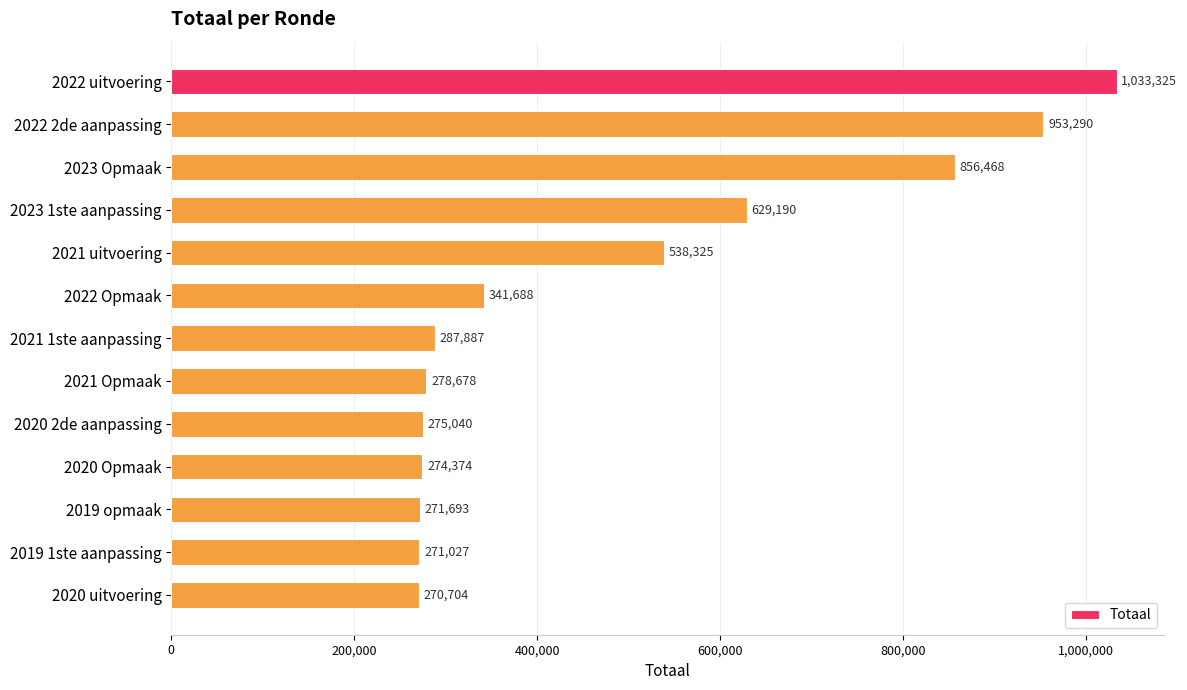

How many data points are less than 287887?

6